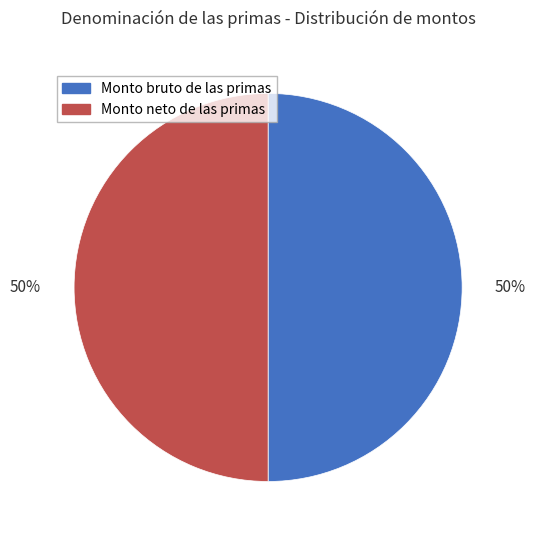

To the nearest percent, what is the combined percentage of Monto bruto de las primas and Monto neto de las primas?

100%